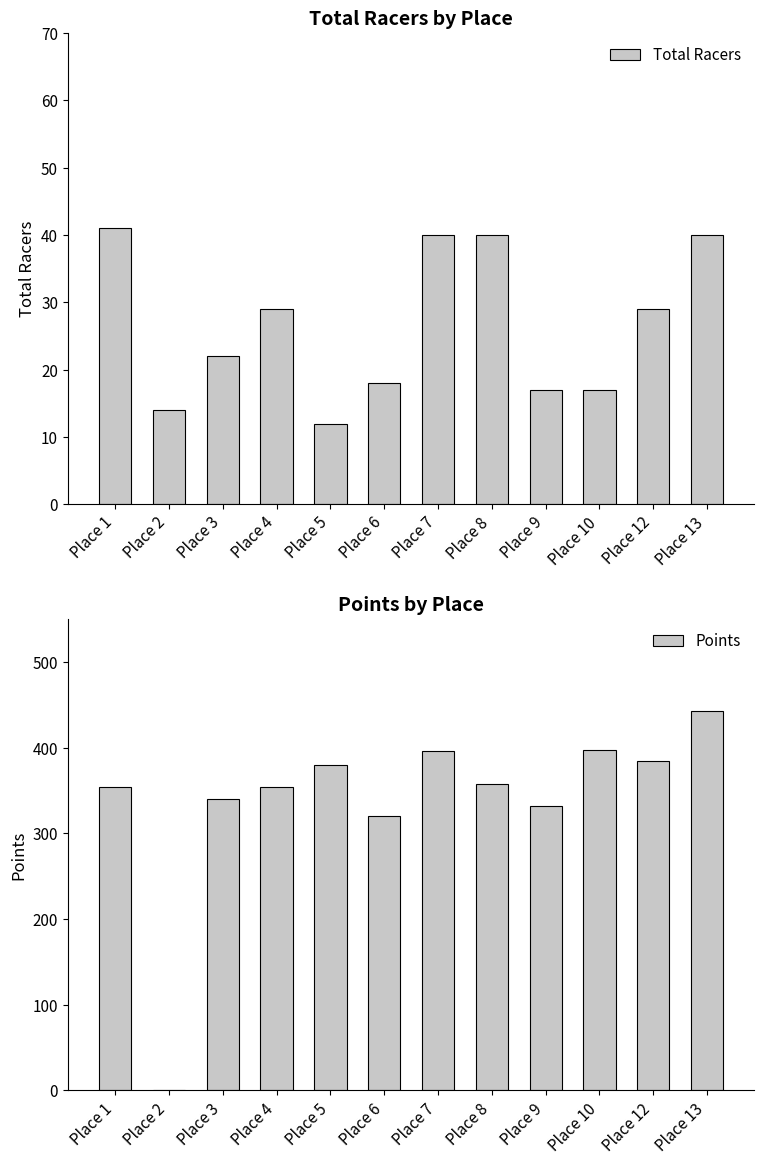

Rank the series at Place 8 from lowest to highest value.

Total Racers, Points